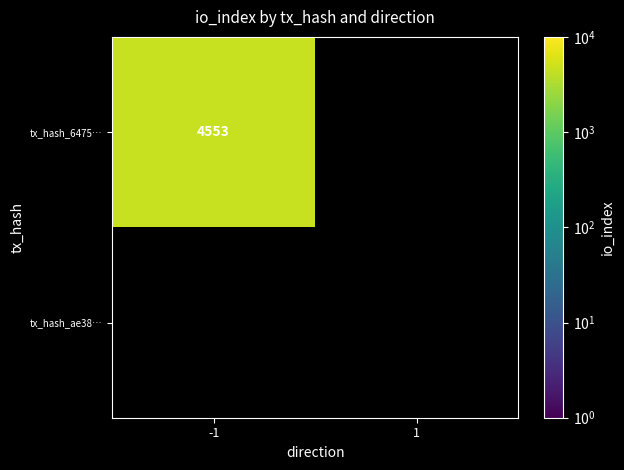

True or false: tx_hash_6475… has a value of 4553 at -1.

True